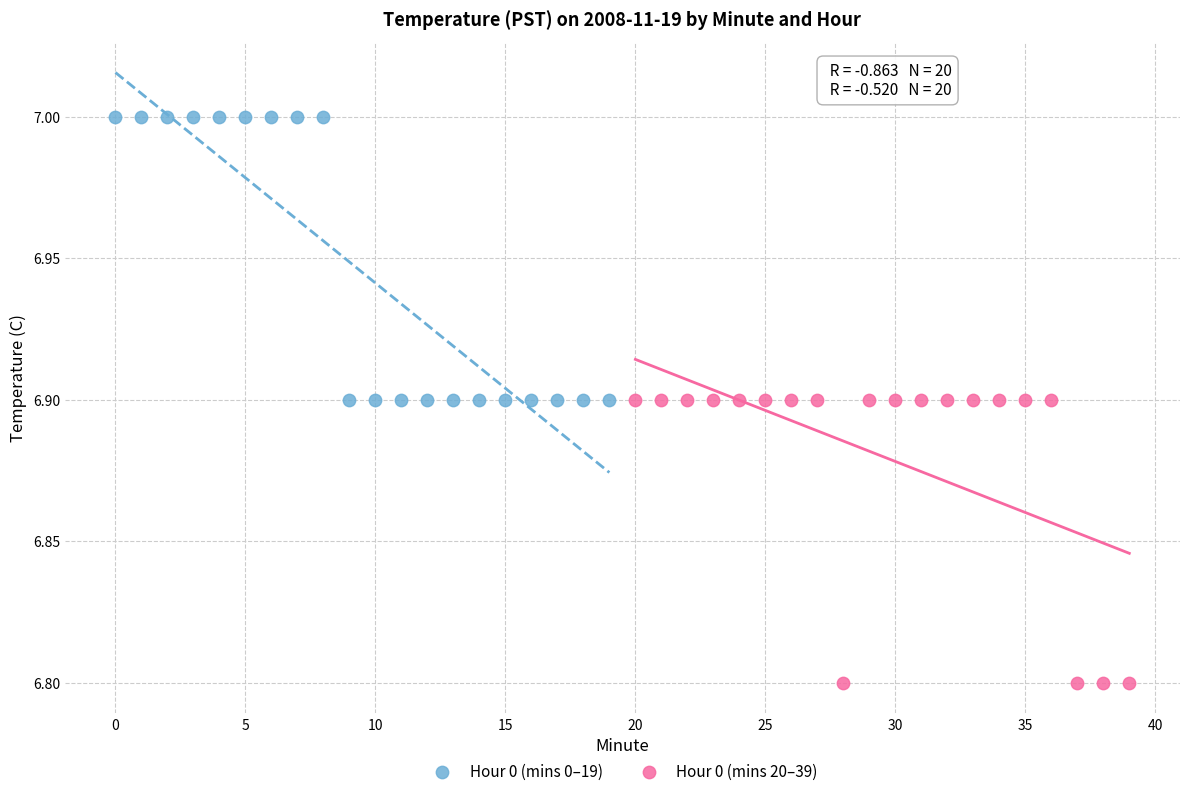

Which series contains the lowest Y value?

Hour 0 (mins 20–39)